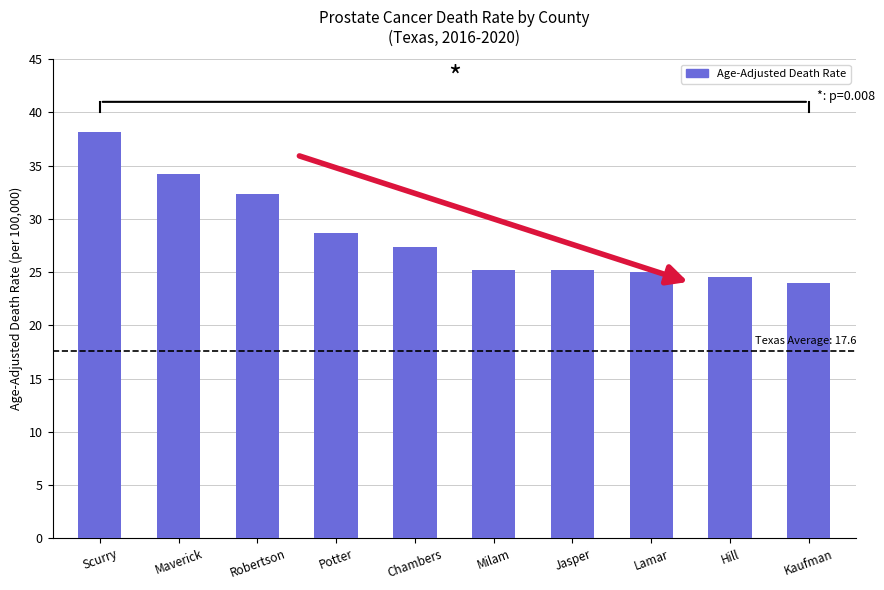

Is it true that the value at Hill is 6.5?

False